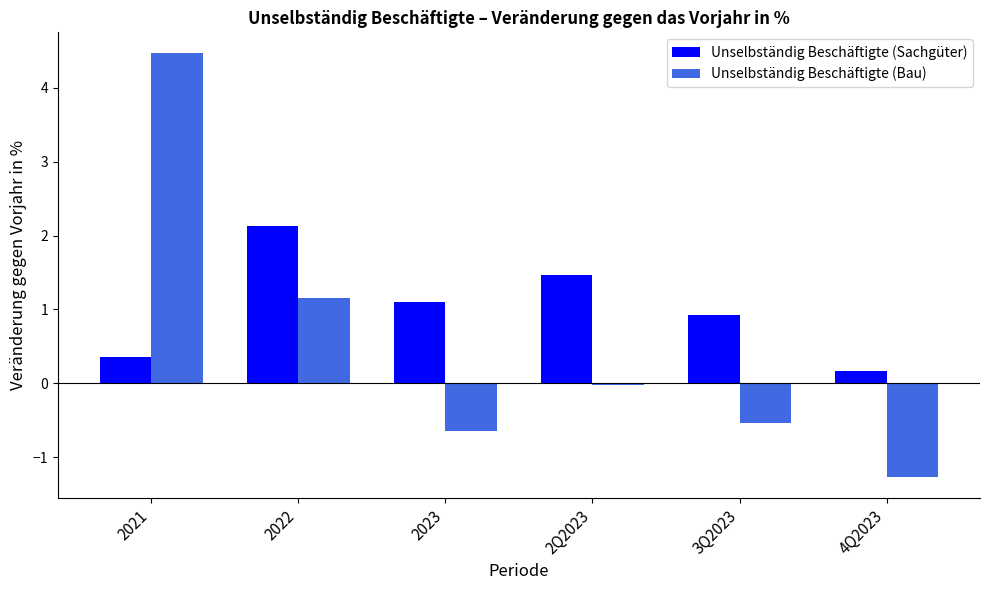

Is it true that Unselbständig Beschäftigte (Bau) equals 1.5 at 2022?

False